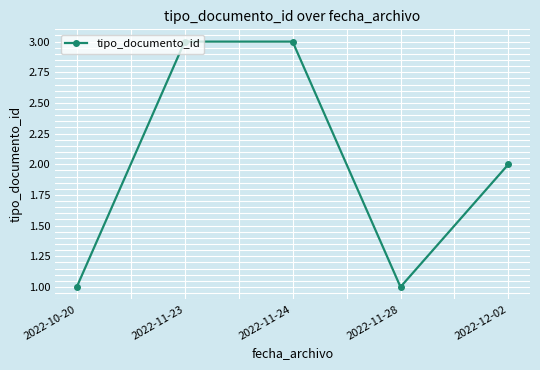

Where is the first local minimum?

2022-11-28